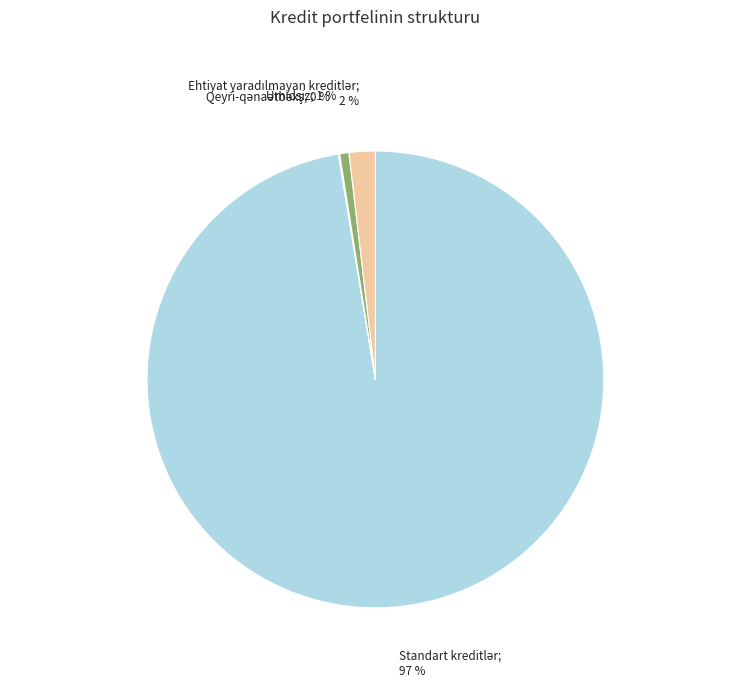

Is there a majority slice in this chart?

Yes